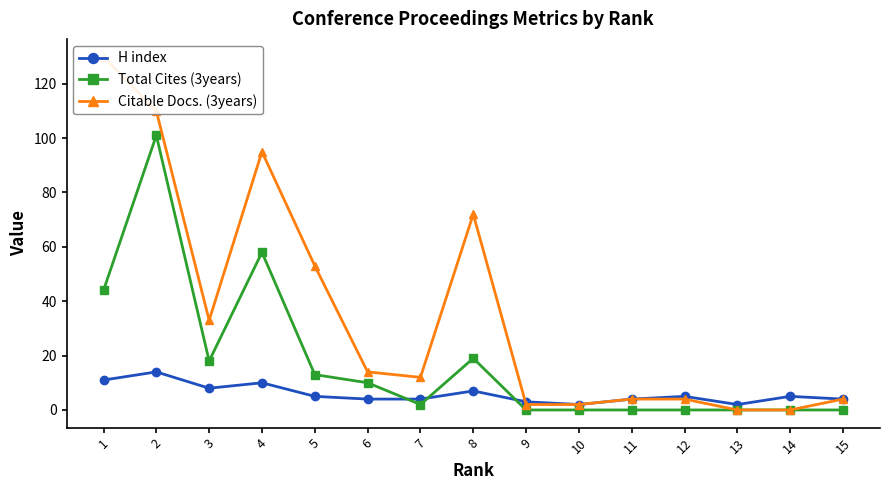

Where is Total Cites (3years) nearest to the value 50?

1